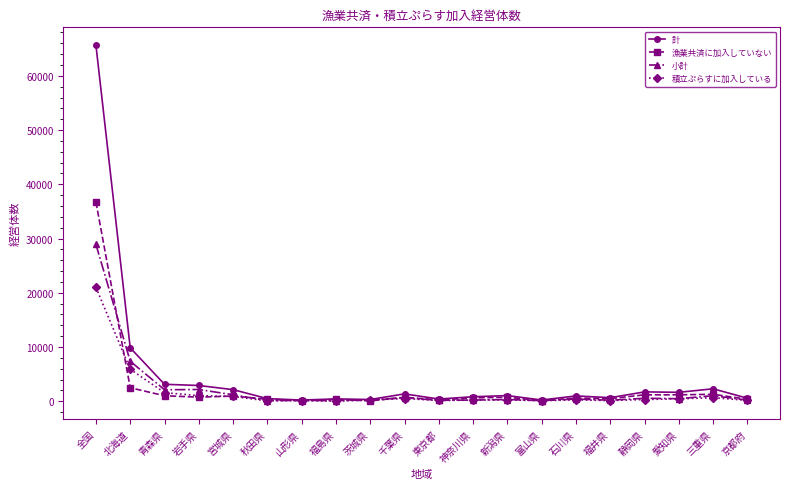

How many series are shown in this chart?

4